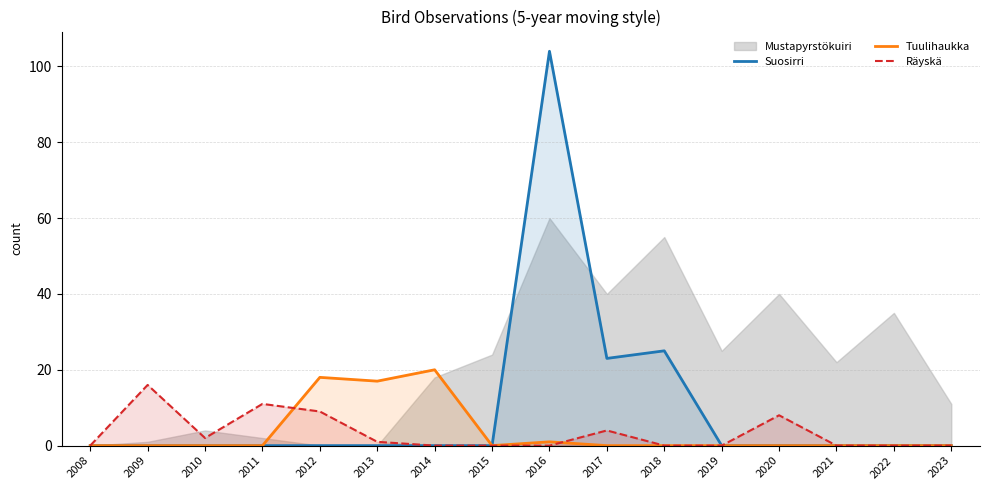

True or false: Räyskä has a value of -8 at 2016.

False